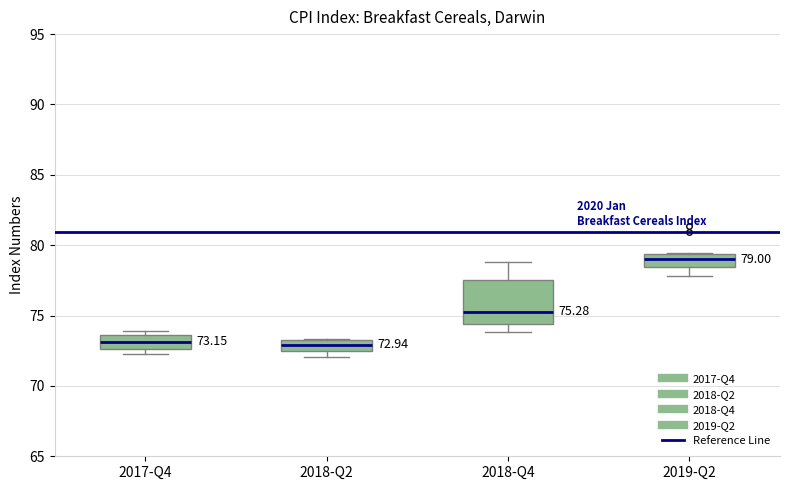

Comparing the boxes themselves (not the whiskers), which one is the tallest?

2018-Q4